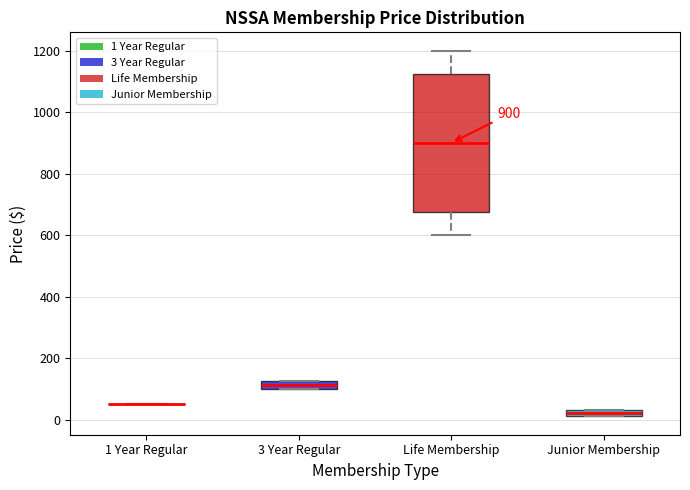

Comparing the boxes themselves (not the whiskers), which one is the tallest?

Life Membership